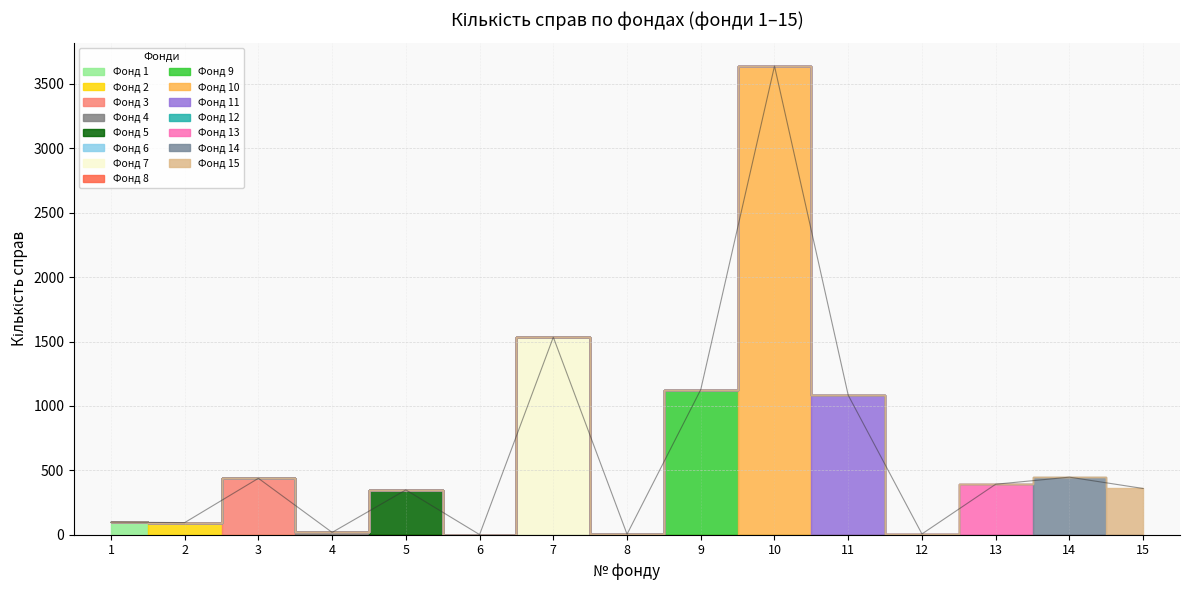

True or false: the data shows 1083 at 11.

True